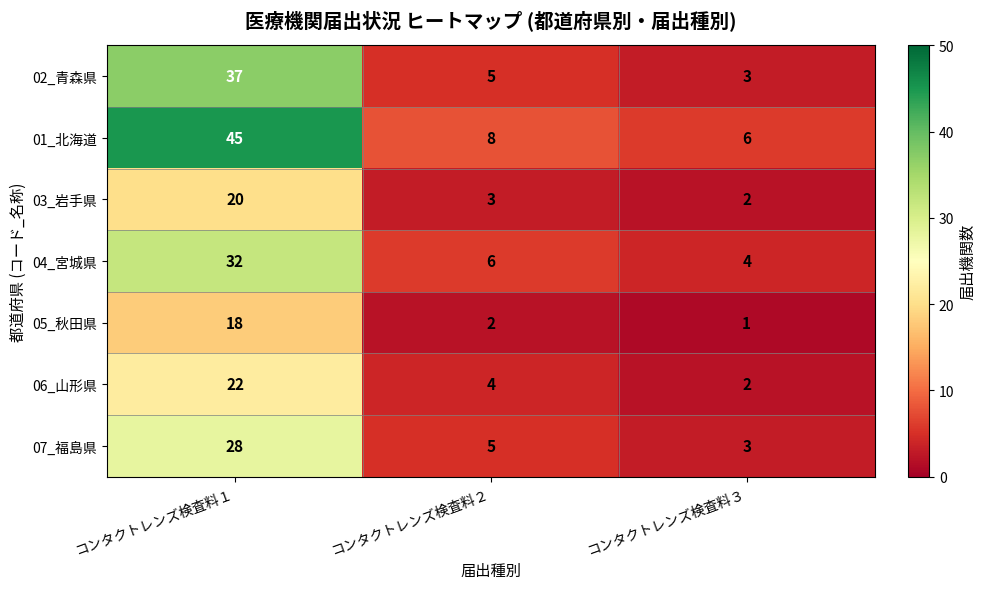

Which series has the largest range (max minus min)?

01_北海道